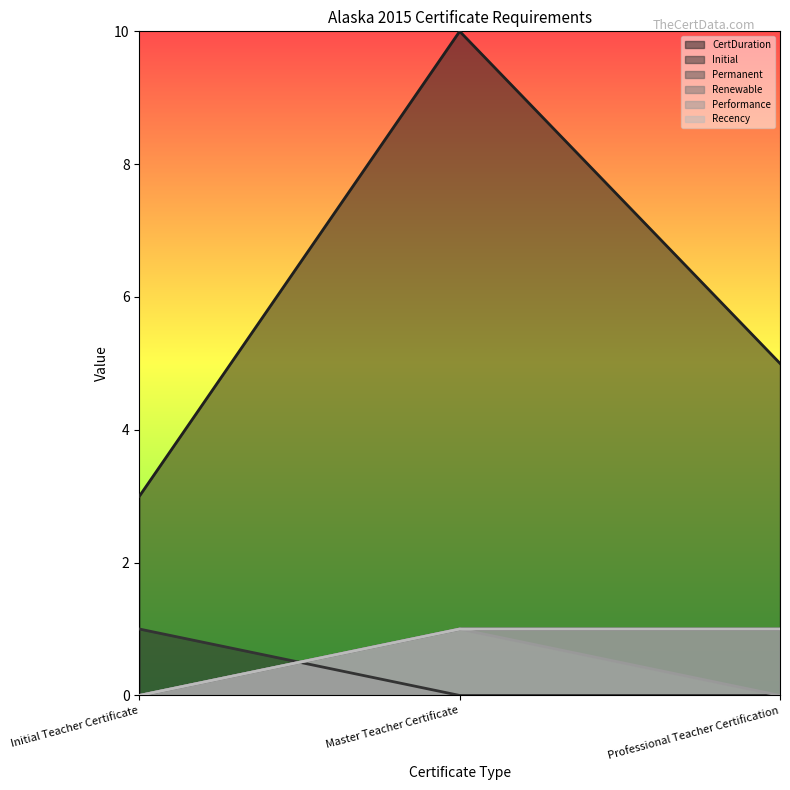

What is the difference between the Renewable values at Initial Teacher Certificate and Professional Teacher Certification?

1